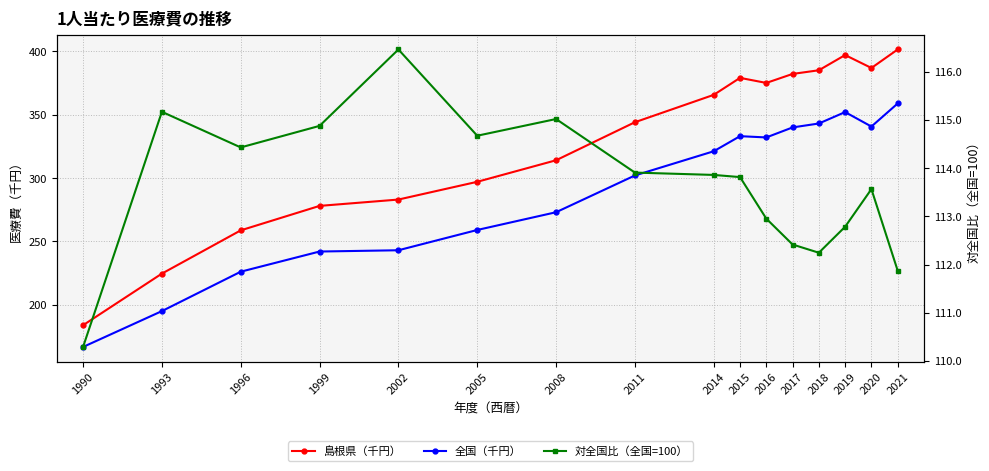

At which category does 対全国比（全国=100） reach its first local valley?

1996